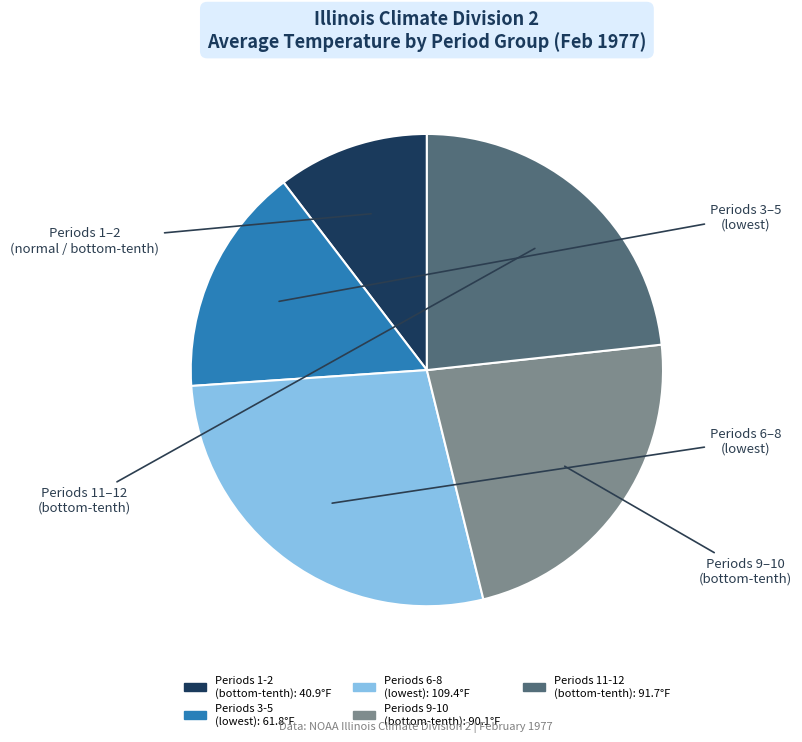

Is there a majority slice in this chart?

No